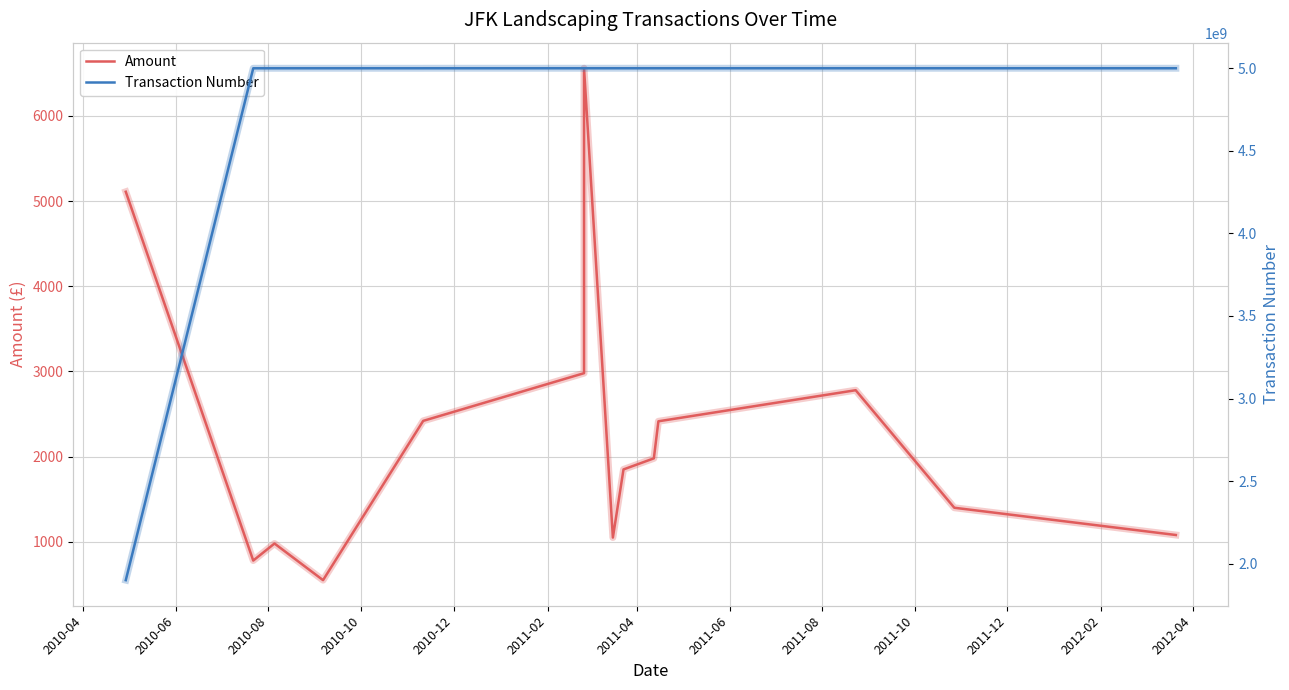

What is the spread (max minus min) of values at 2011-10?

5000134594